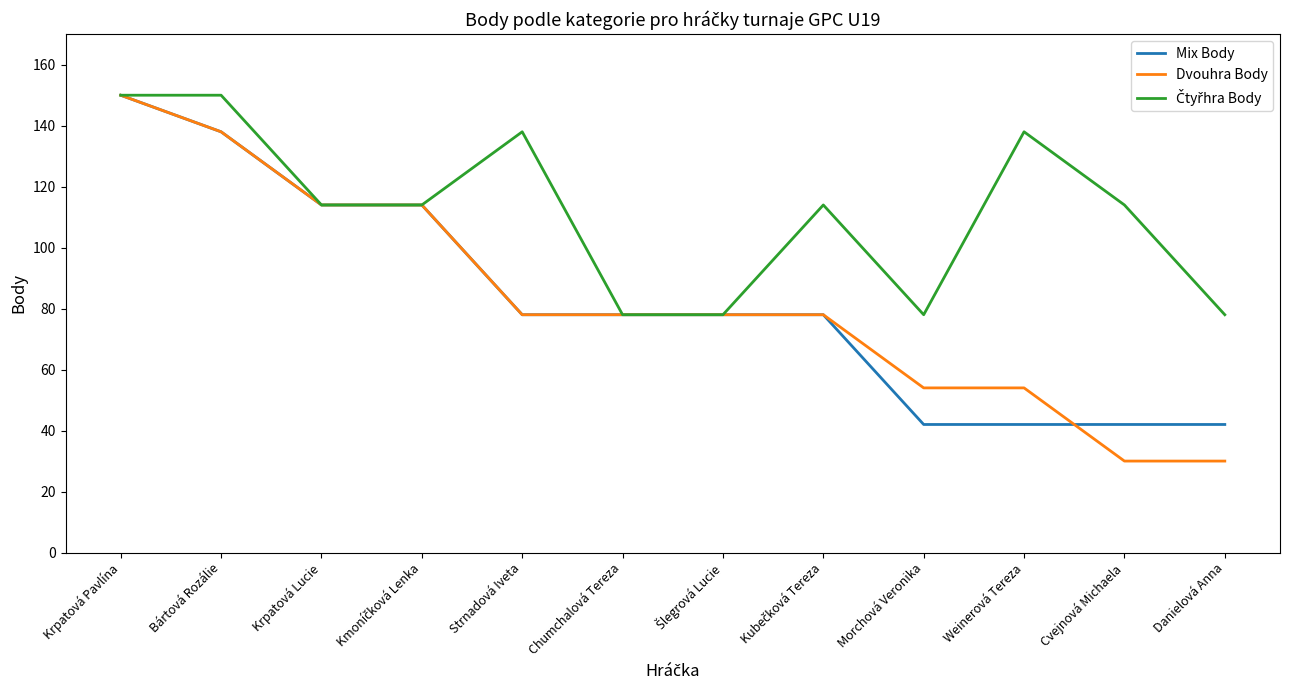

What is the total value across all series at Strnadová Iveta?

294